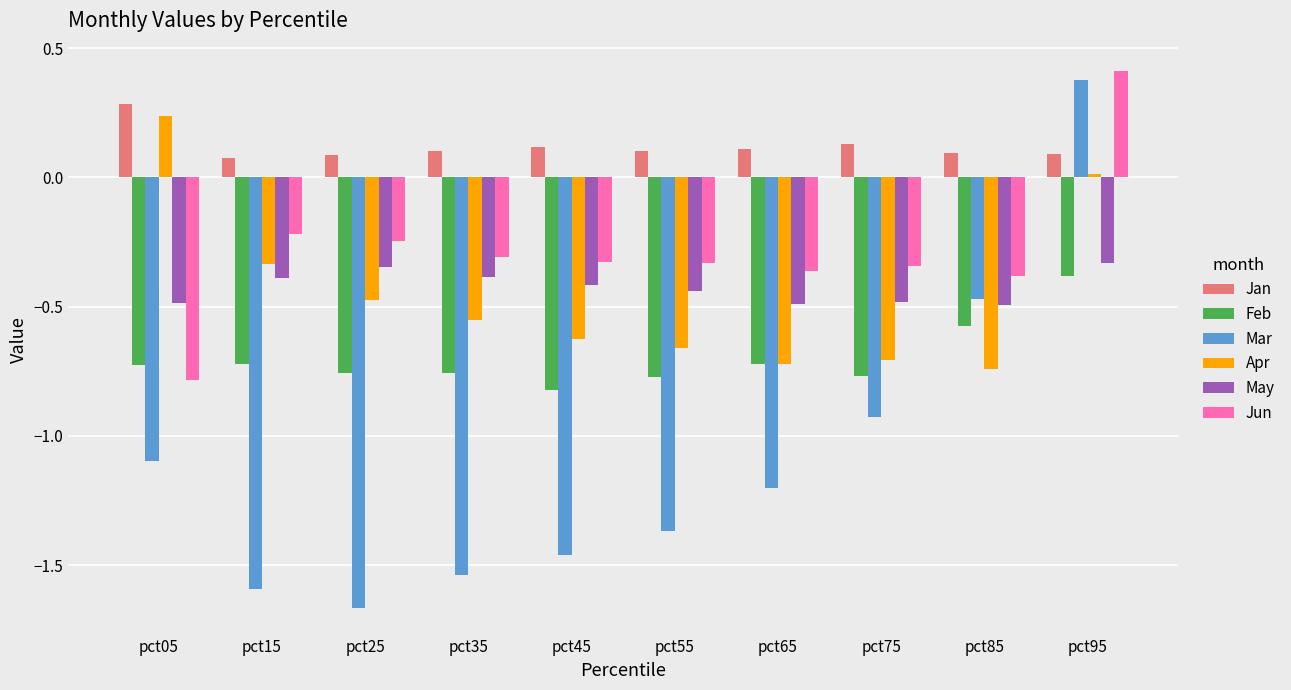

At how many categories does at least one series exceed 0?

10